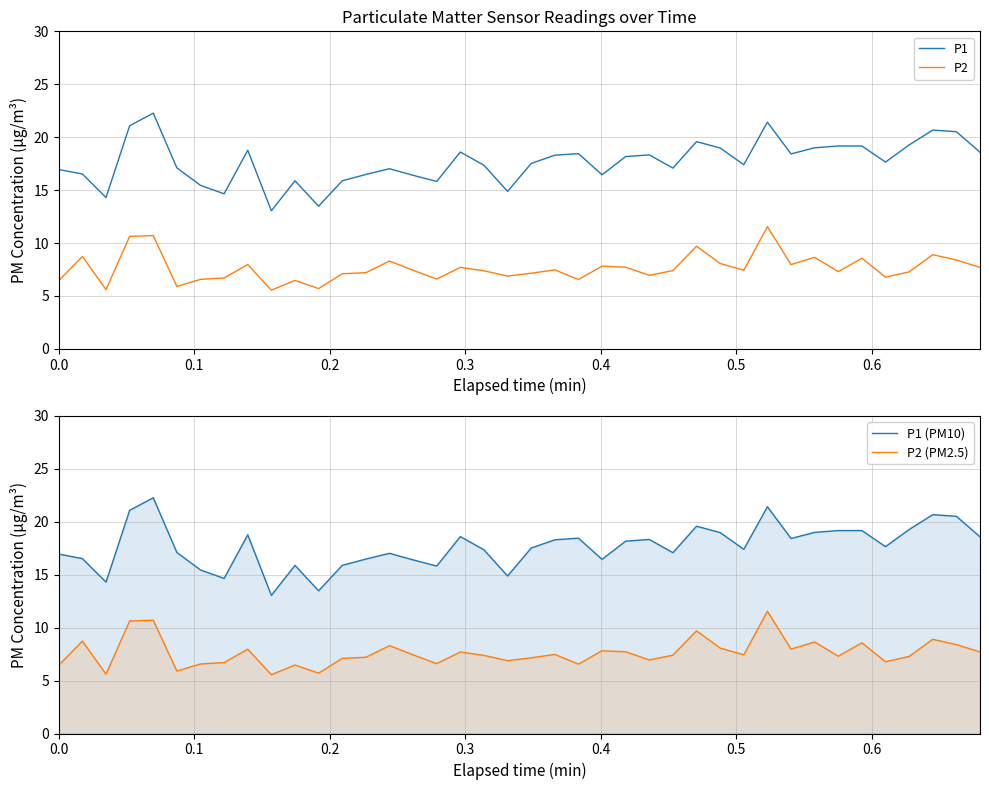

What is the highest value of the P2 series?

11.6